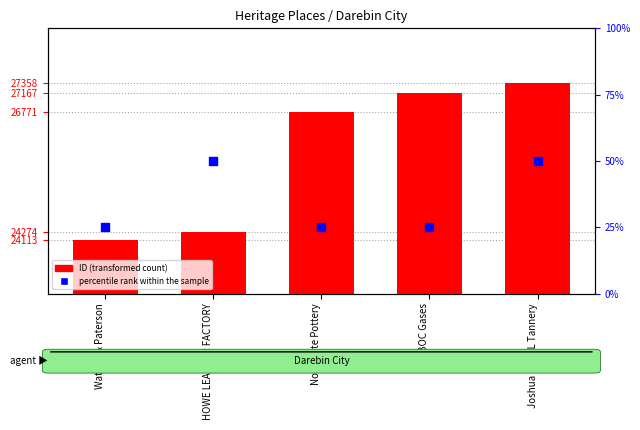

What is the total value across all series at Joshua Pitt PL Tannery?

27408